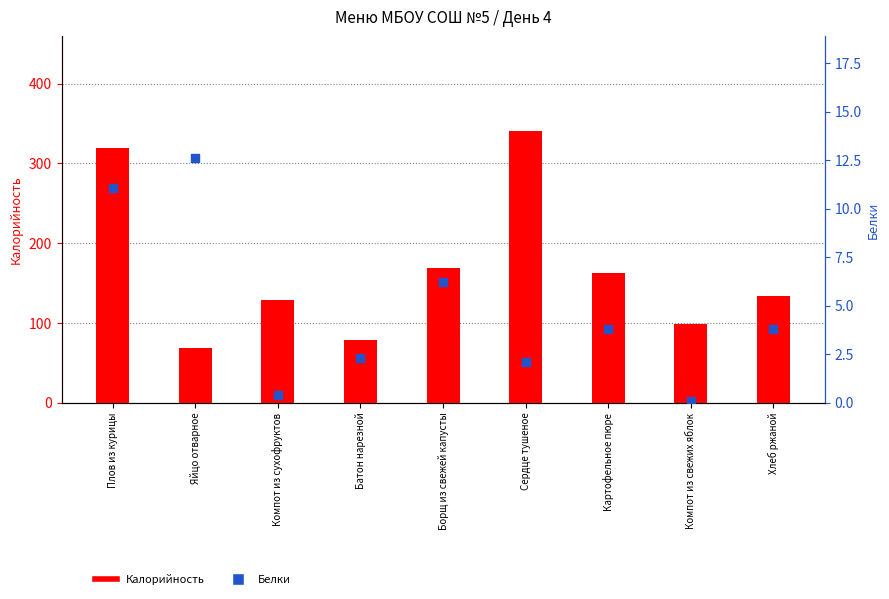

What are all the series names shown in the legend?

Калорийность, Белки